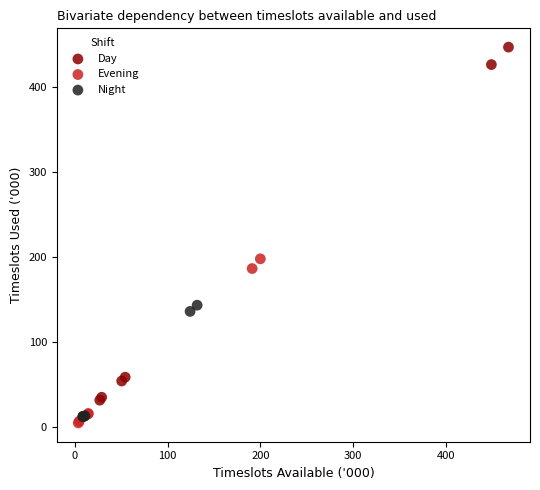

Which series contains the highest Y value?

Day